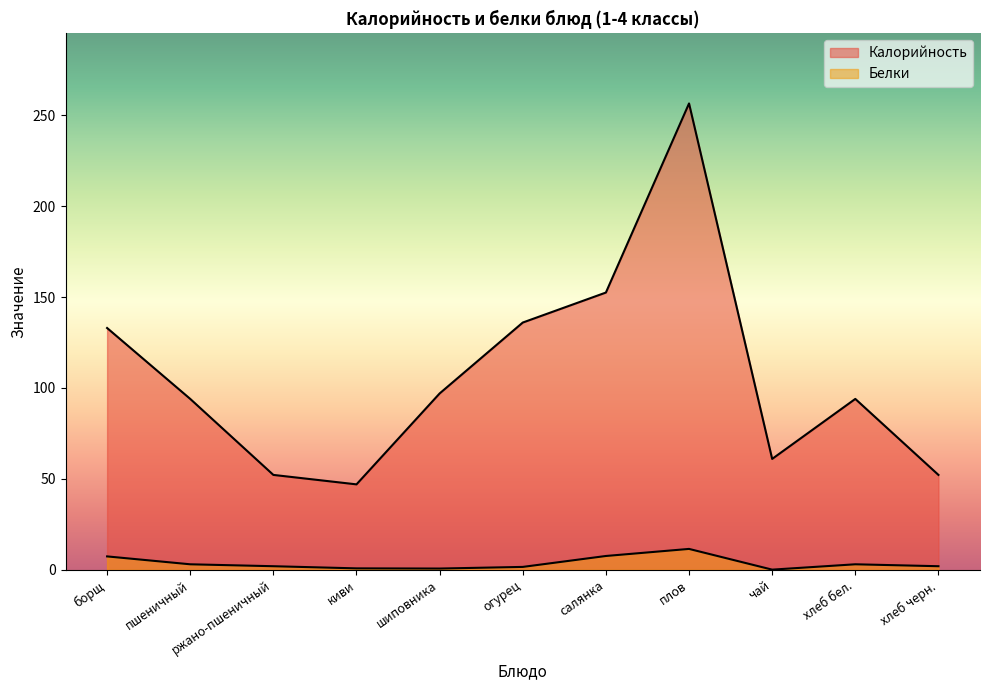

What is the label of the 2nd point from the left?

пшеничный